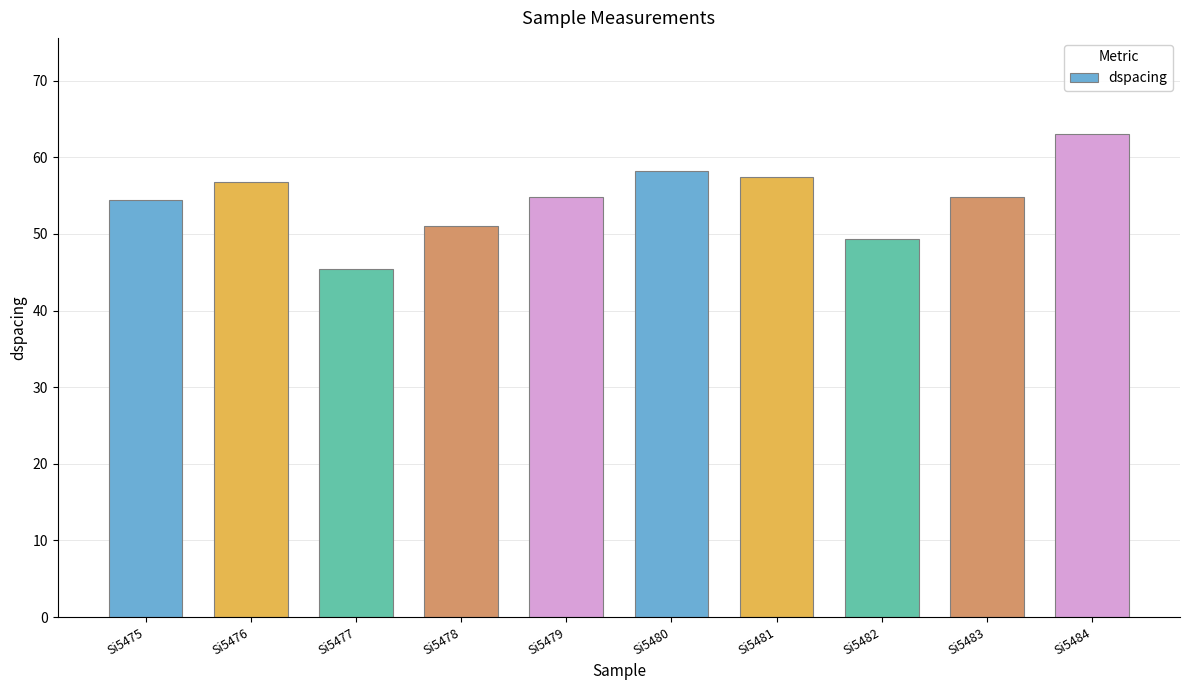

What is the difference between the maximum and minimum values?

17.6